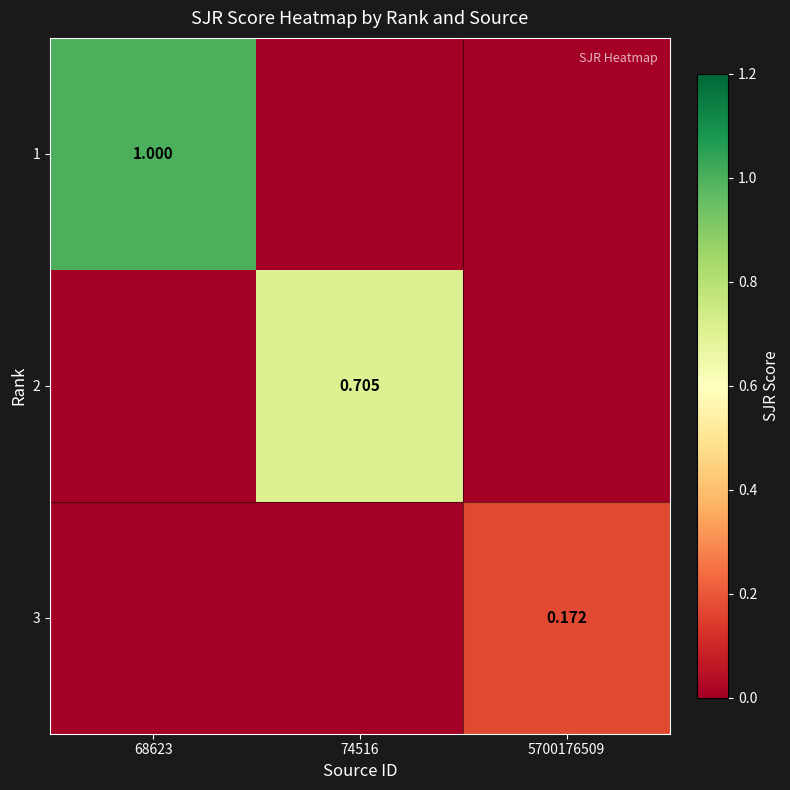

Where is 1 nearest to the value 0?

74516